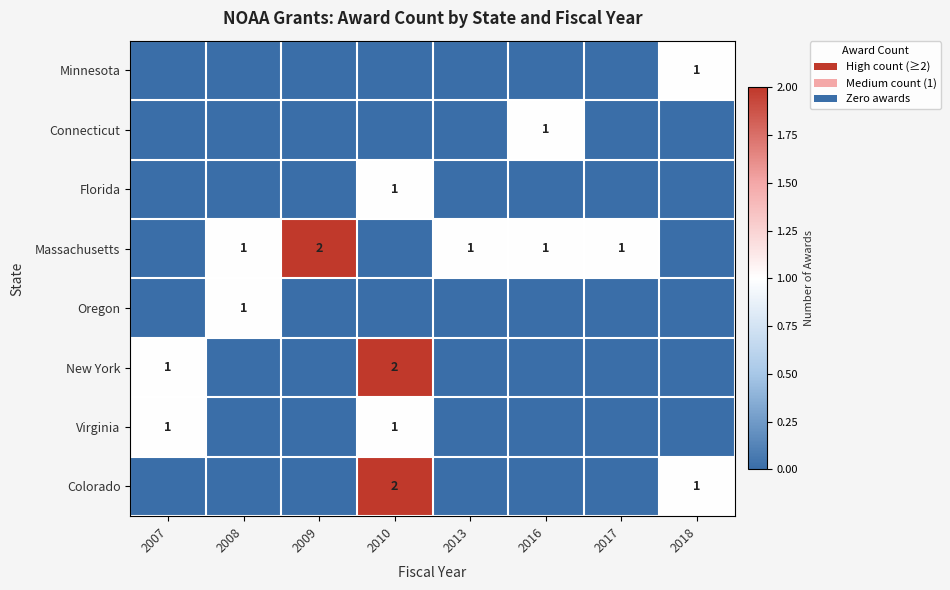

At how many categories does at least one series exceed 1?

2